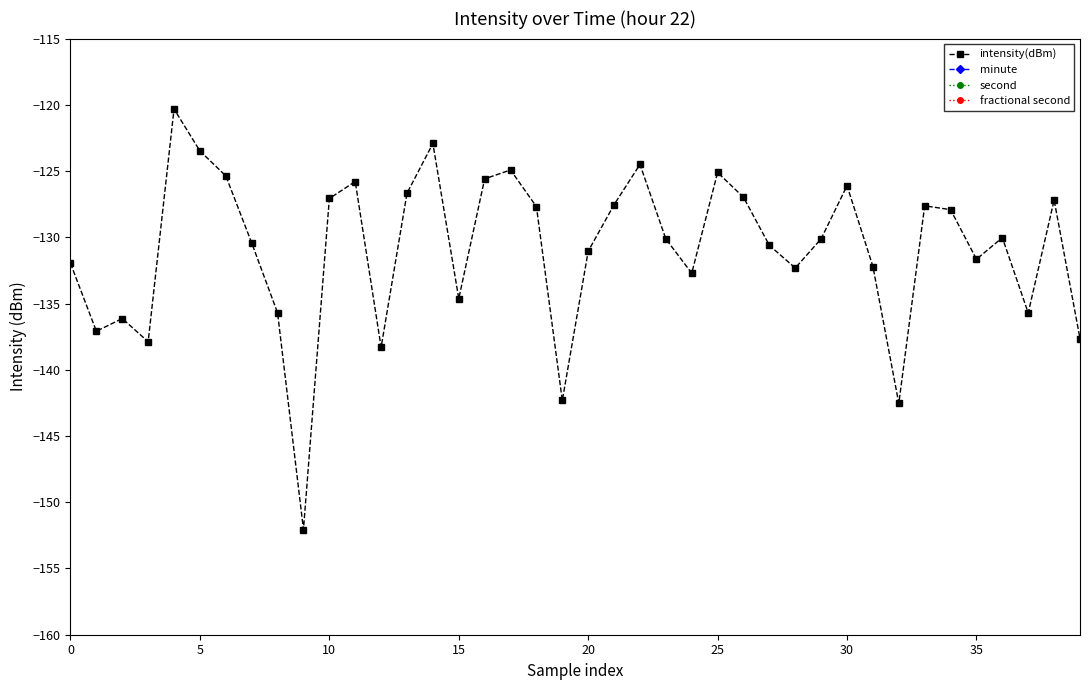

What are all the series names shown in the legend?

intensity(dBm), minute, second, fractional second